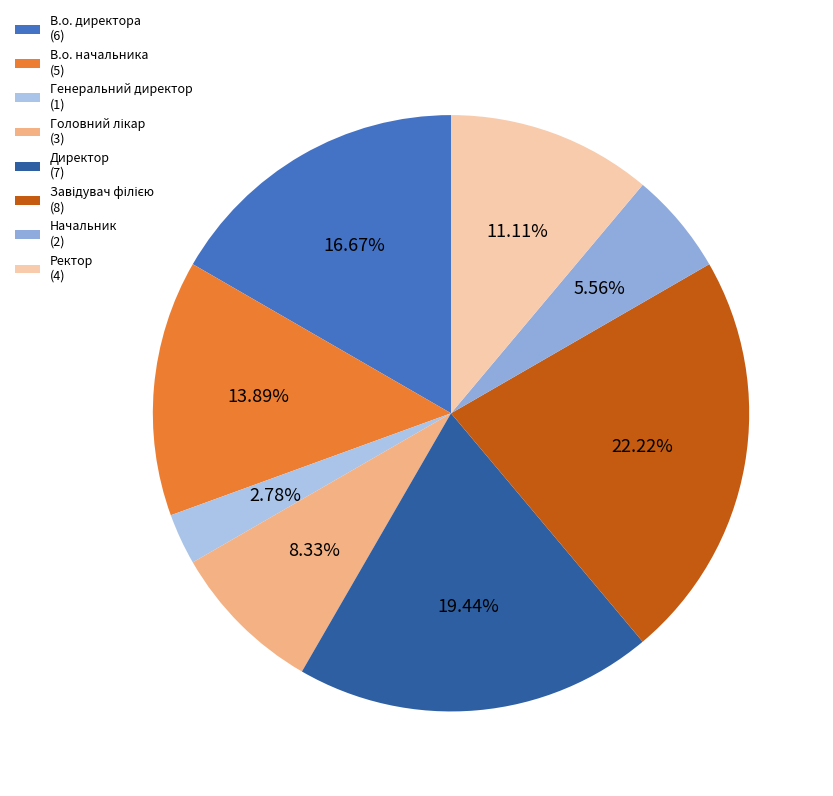

How many slices are in this pie chart?

8